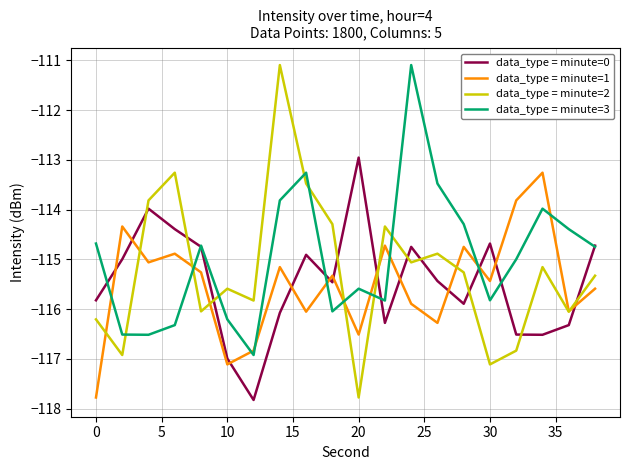

How many series are shown in this chart?

4